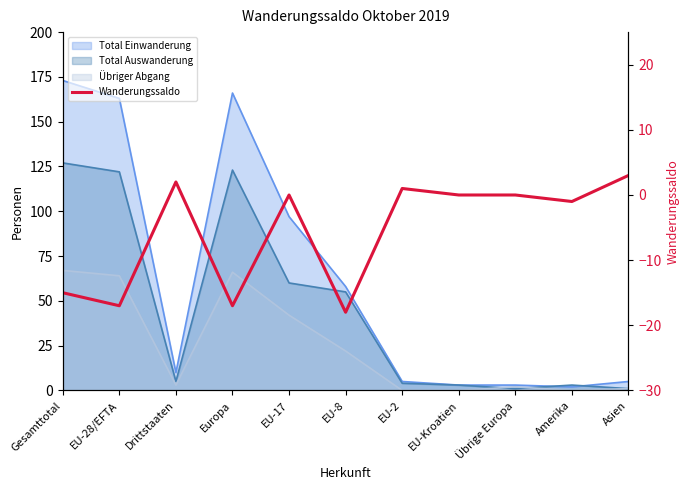

Reading right to left, what are all the values shown in this chart?

Asien=3	Amerika=-1	Übrige Europa=0	EU-Kroatien=0	EU-2=1	EU-8=-18	EU-17=0	Europa=-17	Drittstaaten=2	EU-28/EFTA=-17	Gesamttotal=-15